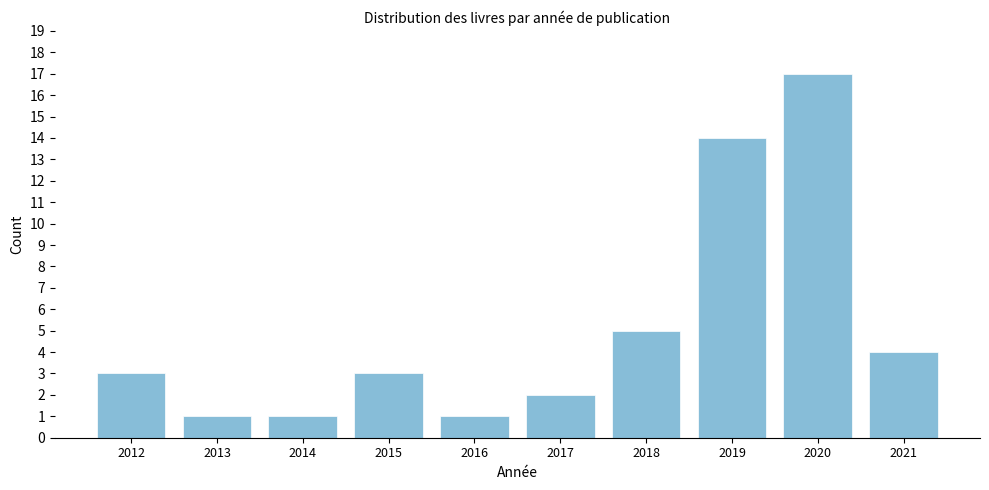

Reading left to right, list all the values displayed in this chart.

3	1	1	3	1	2	5	14	17	4